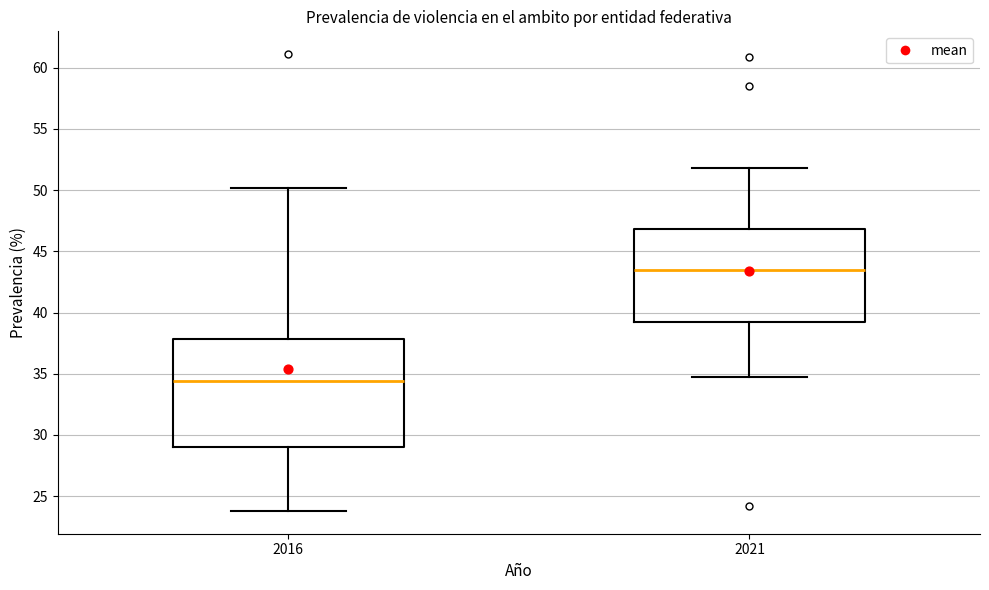

Where does the lower whisker of the box at x = 2021 end on the y-axis? The values are not printed on the chart, so give them approximately, as read against the axis.

34.5